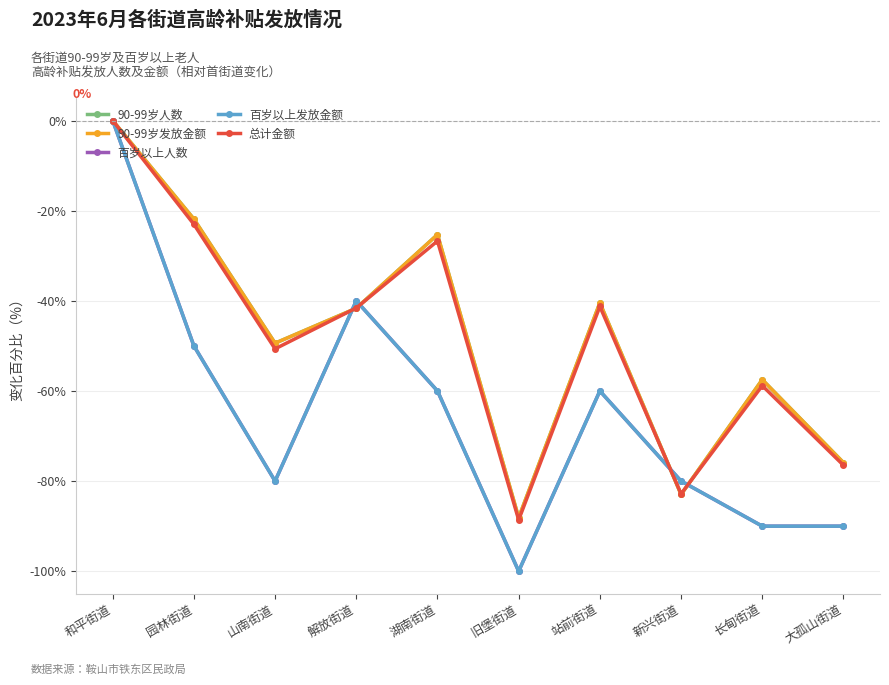

What is the difference between the highest and lowest values at 湖南街道?

34.7